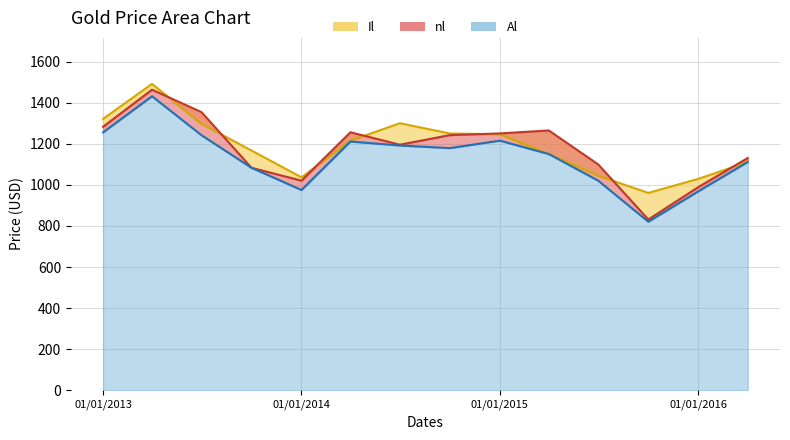

Reading left to right, what are all the values shown in this chart?

Il: 1321.4	1492.1	1297.2	1167.4	1036.8	1215.0	1300.3	1250.3	1246.3	1150.2	1044.5	960.9	1029.4	1111.7
nl: 1283.2	1463.5	1354.4	1083.3	1020.5	1256.3	1195.8	1242.5	1250.6	1265.1	1099.4	831.4	989.2	1131.0
Al: 1255.8	1431.8	1242.0	1083.3	975.1	1211.2	1191.9	1179.1	1215.4	1150.2	1020.4	820.7	968.8	1111.7